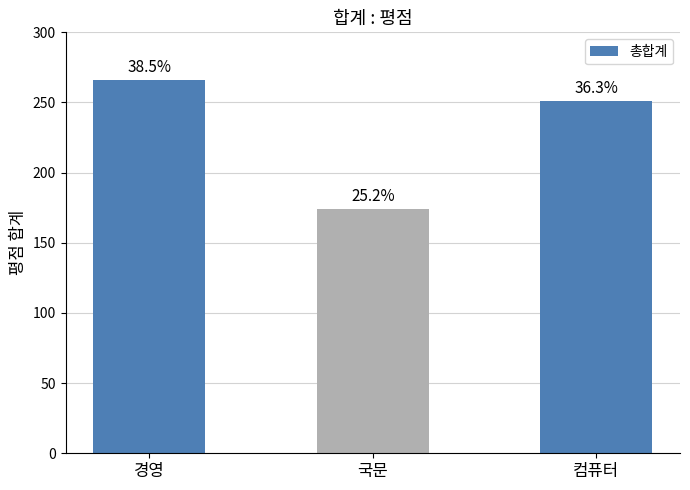

What is the sum of all values?

691